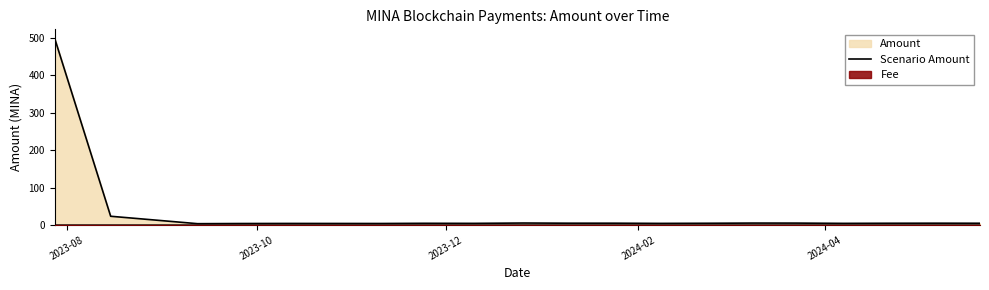

What is the difference between the second highest and second lowest values?

19.4